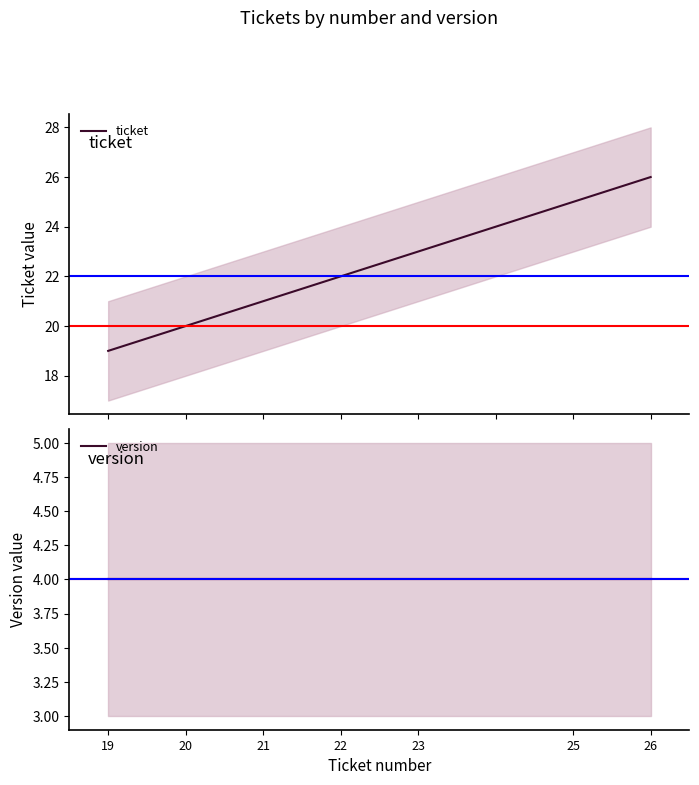

What is the average value of the ticket series?

22